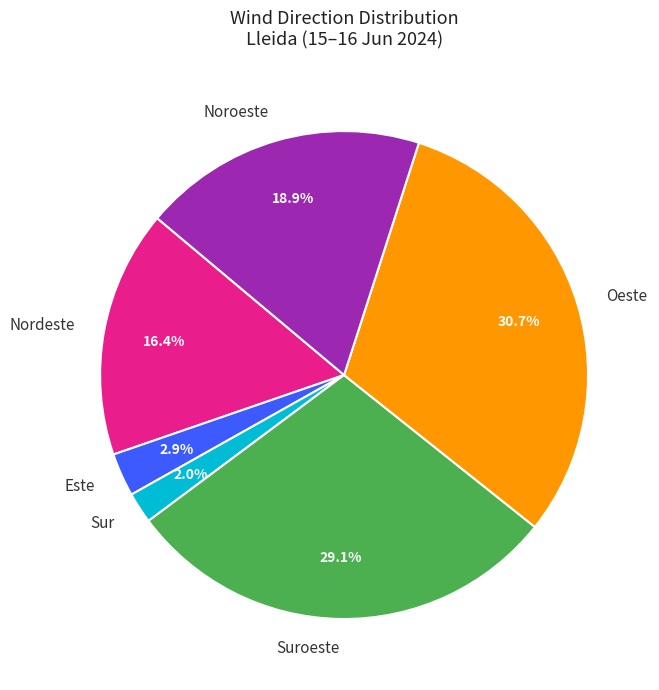

To the nearest percent, what percentage of the pie is Nordeste?

16%